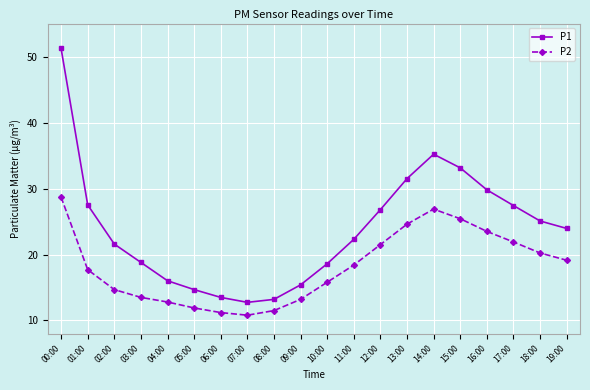

Which category has the highest value in the P2 series?

00:00